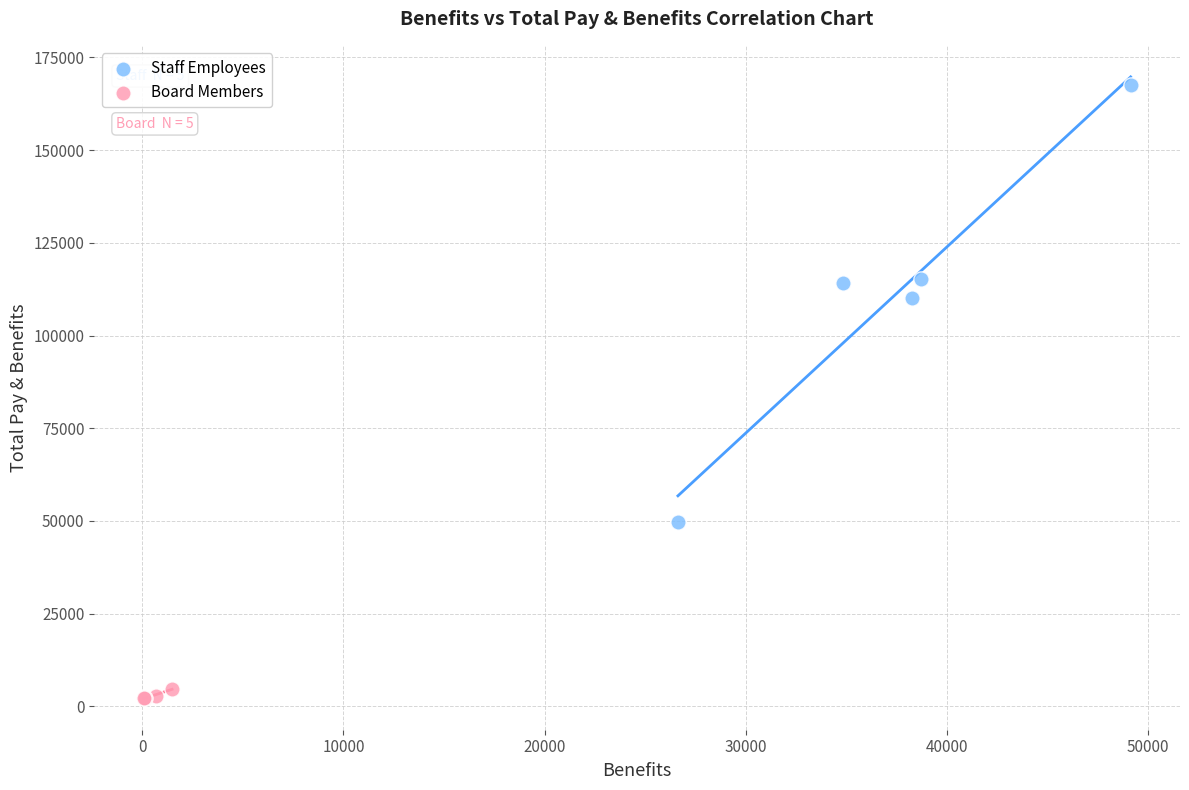

Which series reaches the minimum Y coordinate?

Board Members